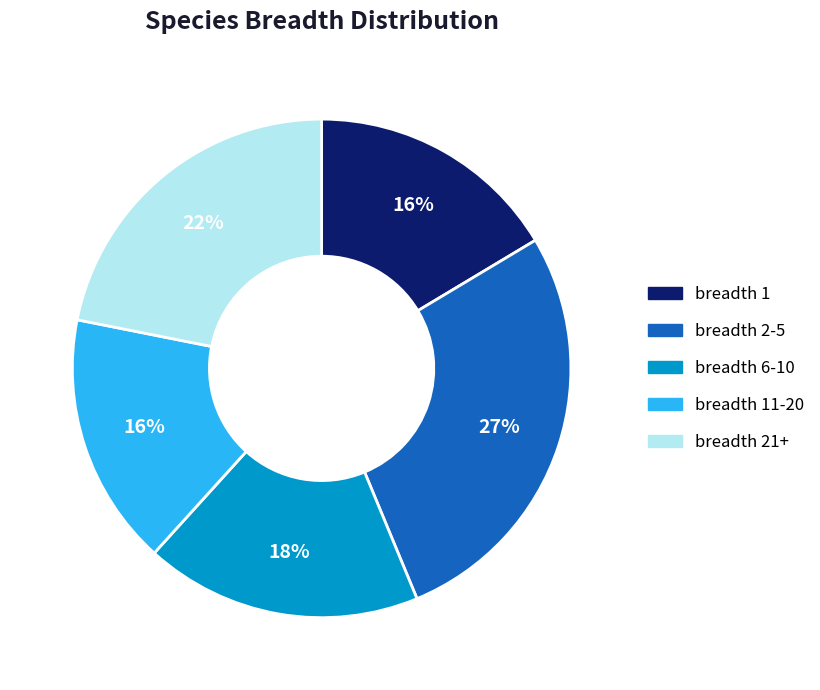

The breadth 11-20 slice represents 23% of the pie. True or false?

False